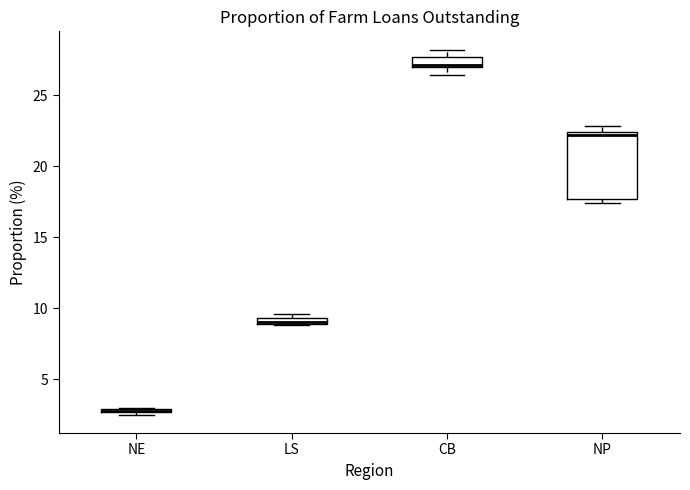

Where is the upper edge of the box for LS on the y-axis? The values are not printed on the chart, so give them approximately, as read against the axis.

9.5